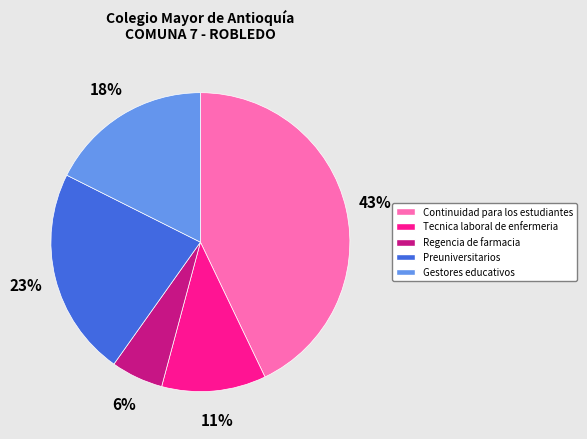

Is it true that Gestores educativos is 12% of the pie?

False